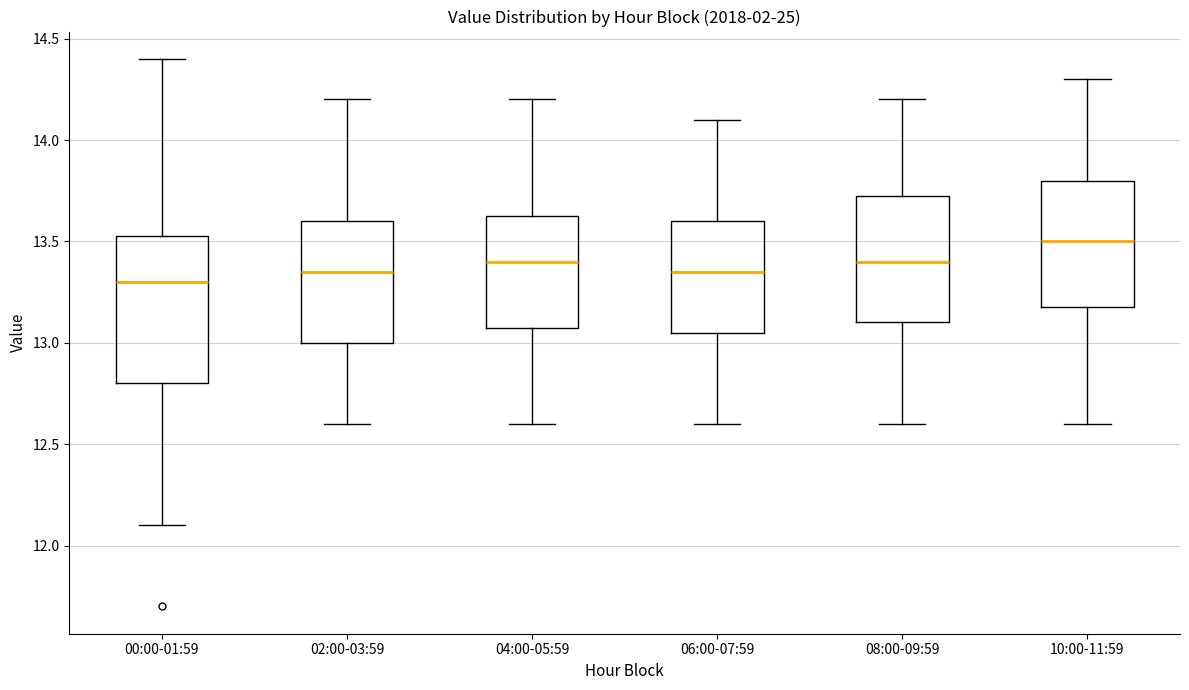

Reading left to right, read every box against the y-axis: the position of its median line, the range the box covers, and the ends of its whiskers. The values are not printed on the chart, so give them approximately, as read against the axis.

00:00-01:59: median 13.30, box 12.80 to 13.55, whiskers 12.10 to 14.40
02:00-03:59: median 13.35, box 13.00 to 13.60, whiskers 12.60 to 14.20
04:00-05:59: median 13.40, box 13.10 to 13.65, whiskers 12.60 to 14.20
06:00-07:59: median 13.35, box 13.05 to 13.60, whiskers 12.60 to 14.10
08:00-09:59: median 13.40, box 13.10 to 13.75, whiskers 12.60 to 14.20
10:00-11:59: median 13.50, box 13.20 to 13.80, whiskers 12.60 to 14.30